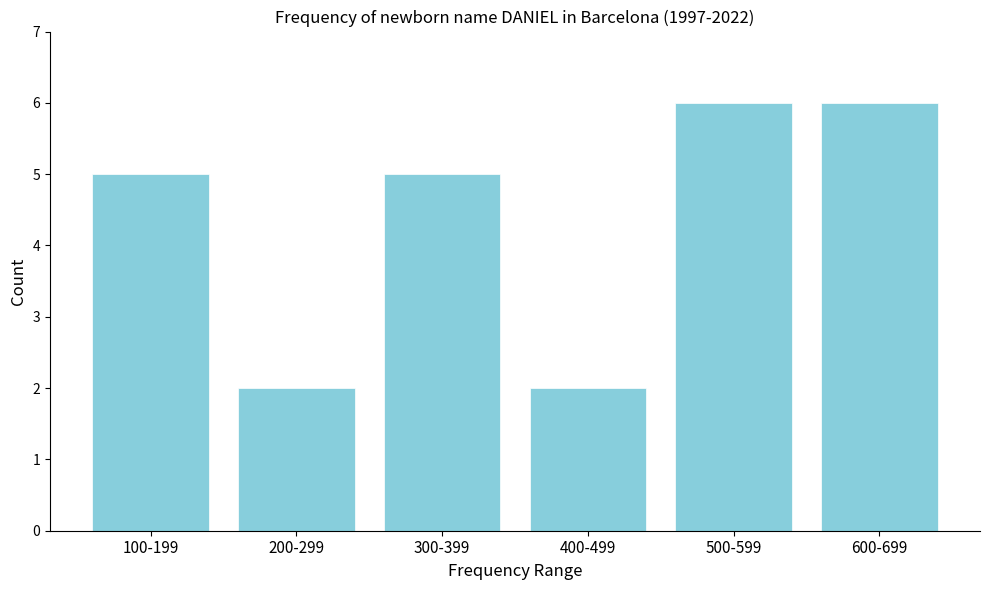

Reading left to right, extract all data points from this chart.

5	2	5	2	6	6